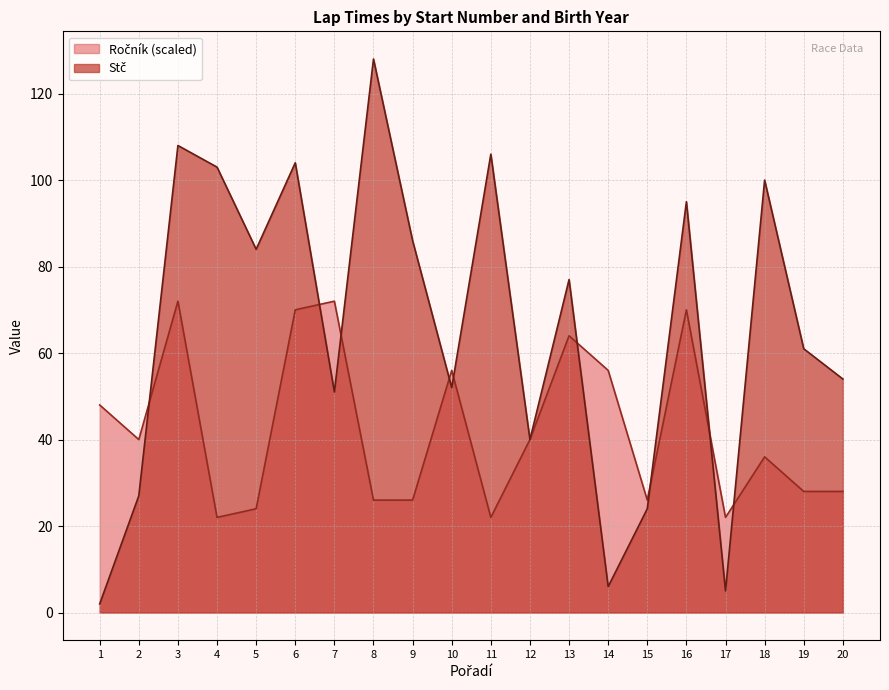

What is the highest value of the Ročník series?

72